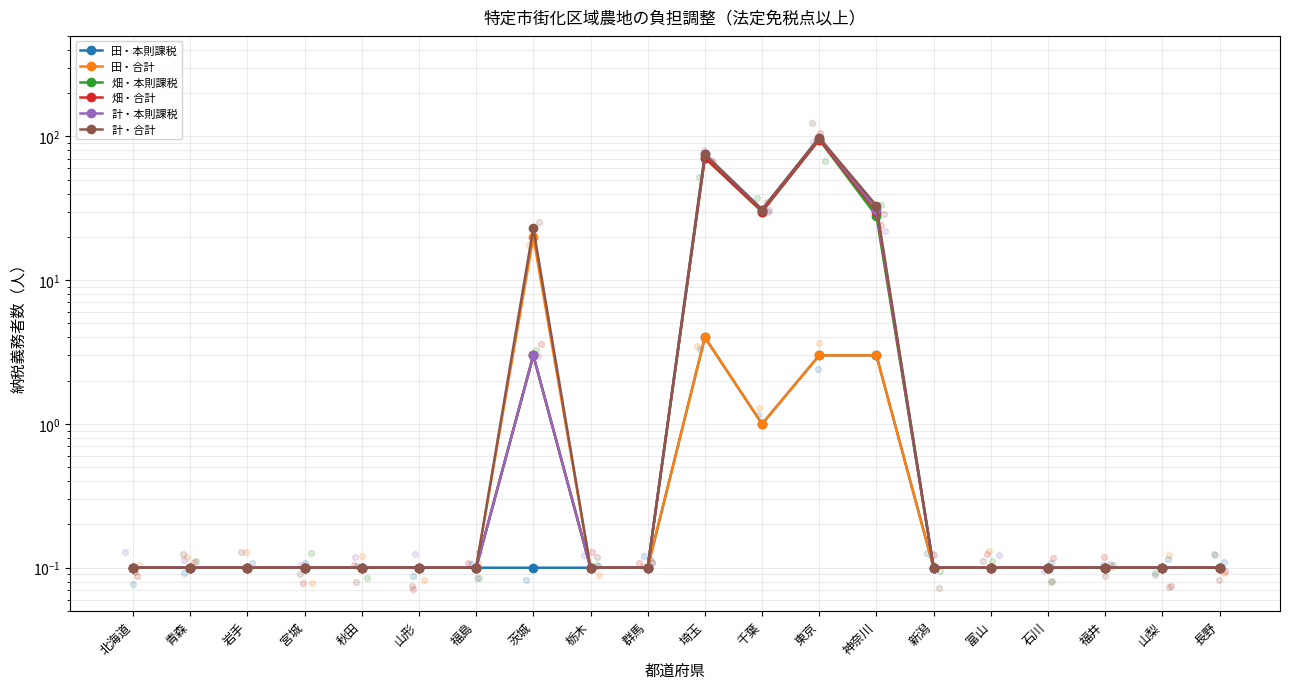

At how many categories does at least one series exceed 45?

2